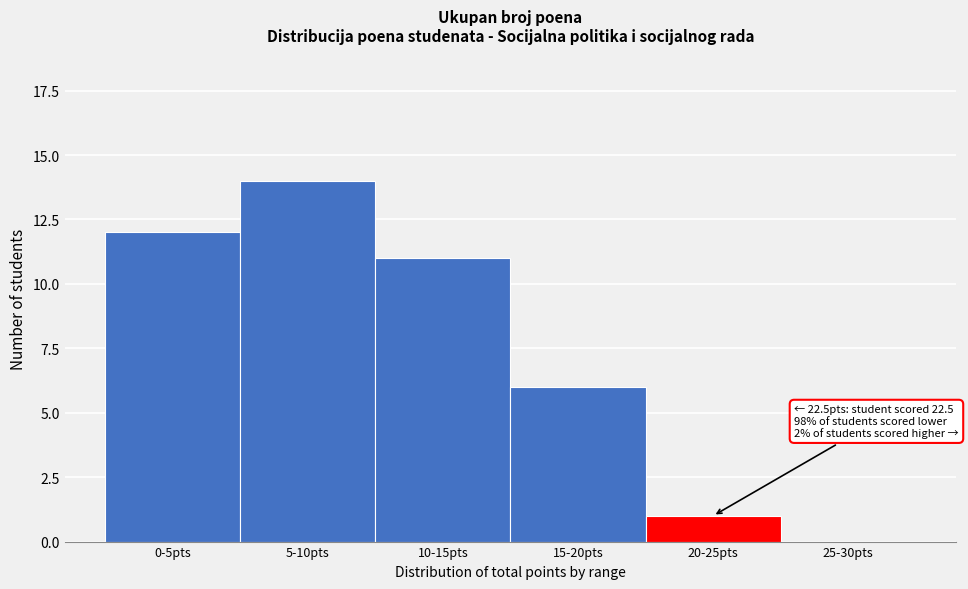

Reading left to right, extract all data points from this chart.

0-5pts=12	5-10pts=14	10-15pts=11	15-20pts=6	20-25pts=1	25-30pts=0